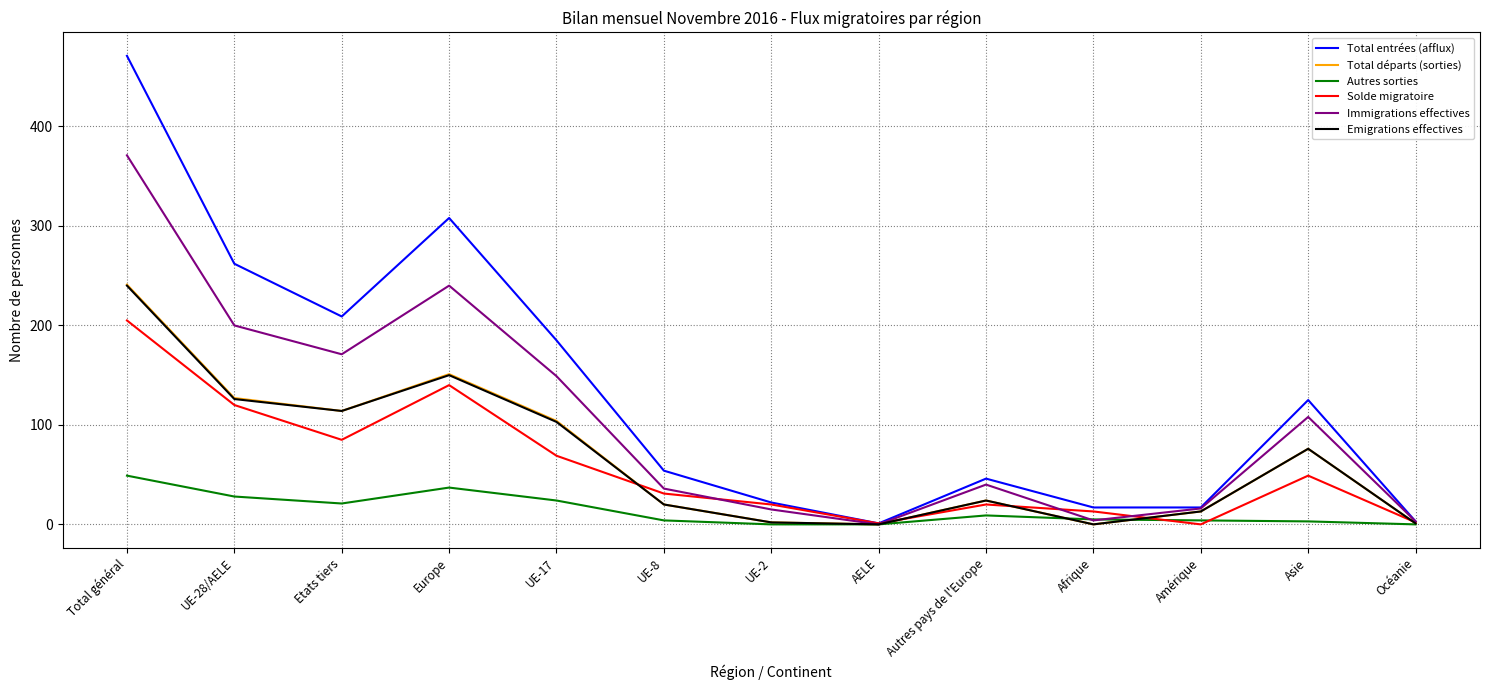

How many lines are shown in the chart?

6